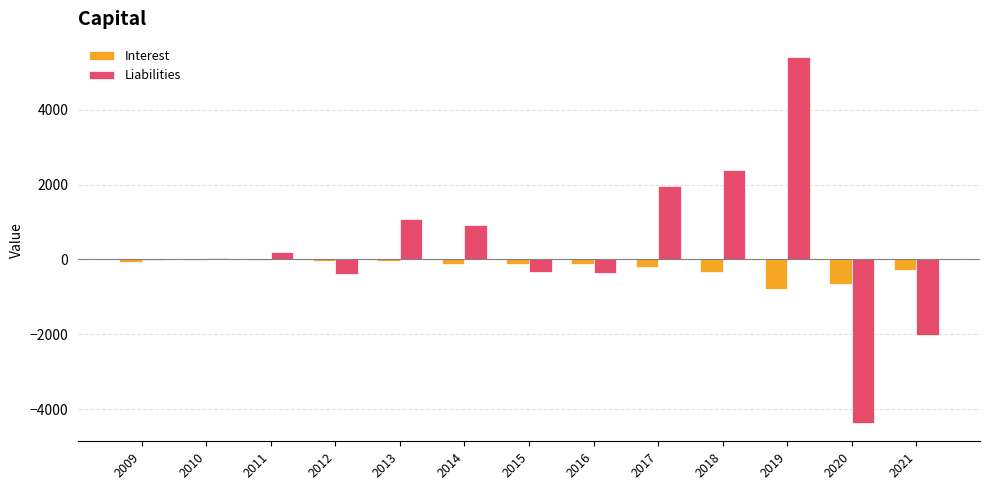

Where does the Liabilities series first go above 44?

2010